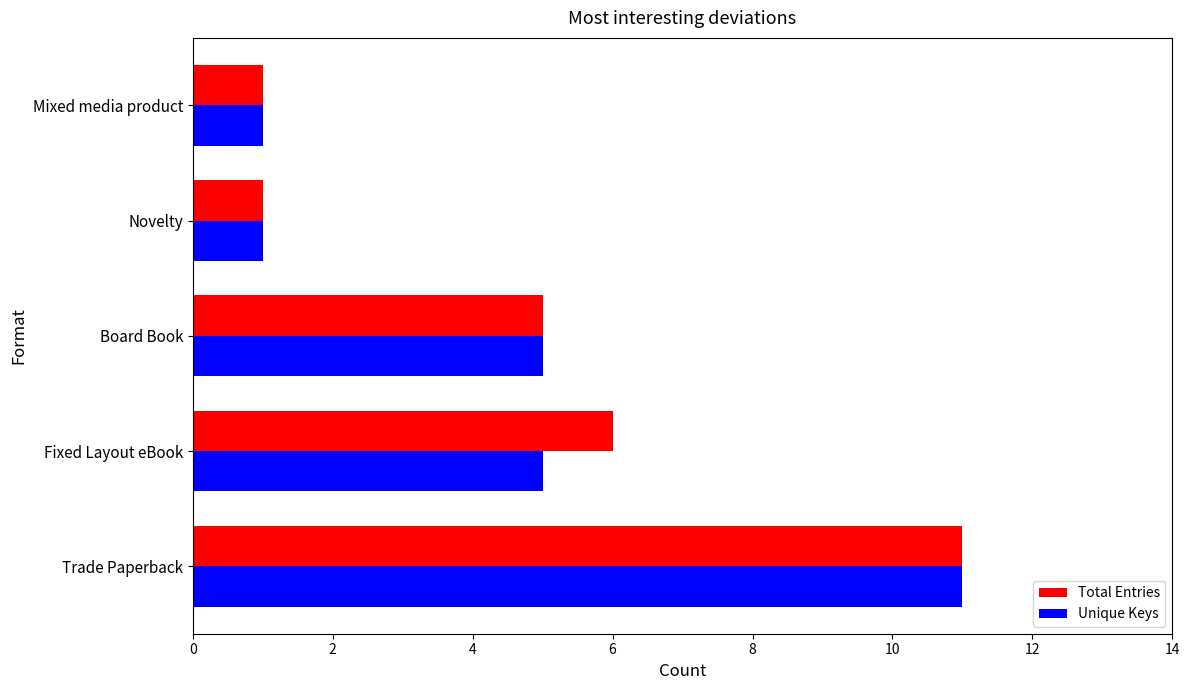

What is the maximum value shown in the chart?

11